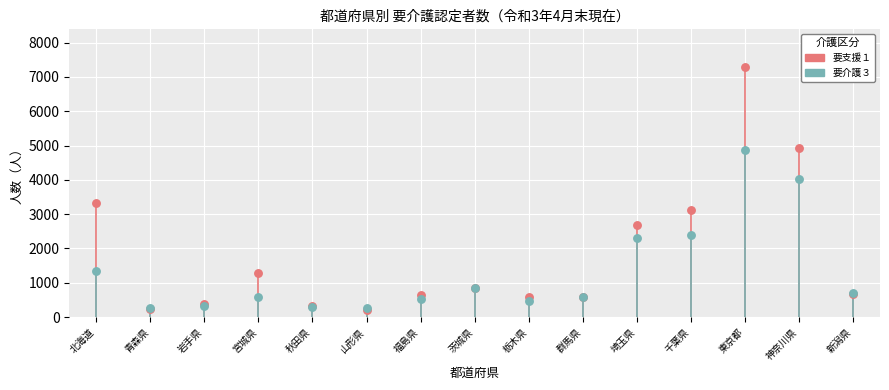

What are all the series names shown in the legend?

要支援１, 要介護３